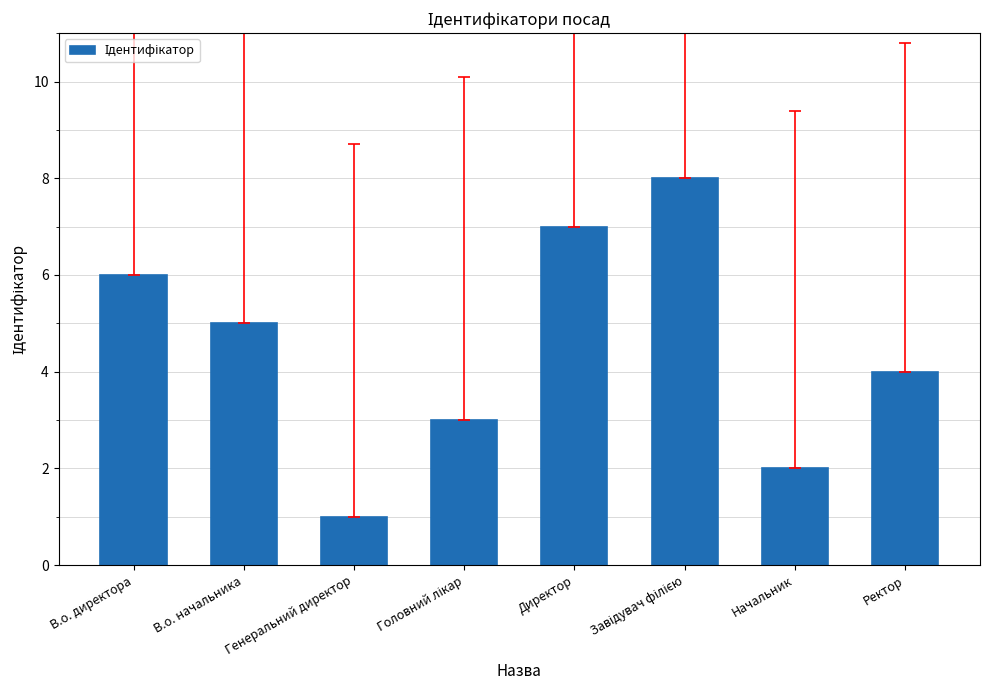

Which has a higher value, Директор or В.о. начальника?

Директор